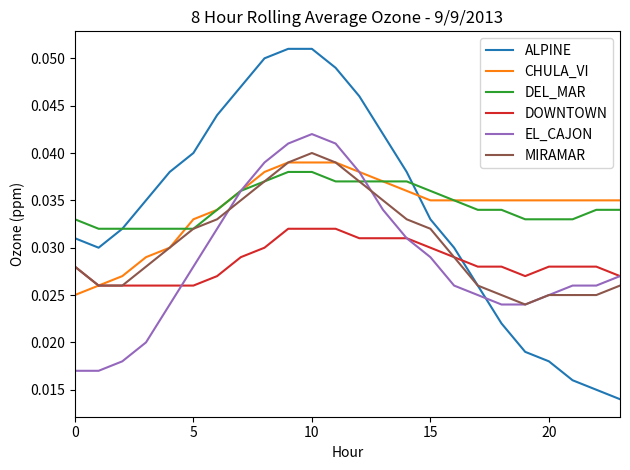

Which series has the widest spread of values?

ALPINE